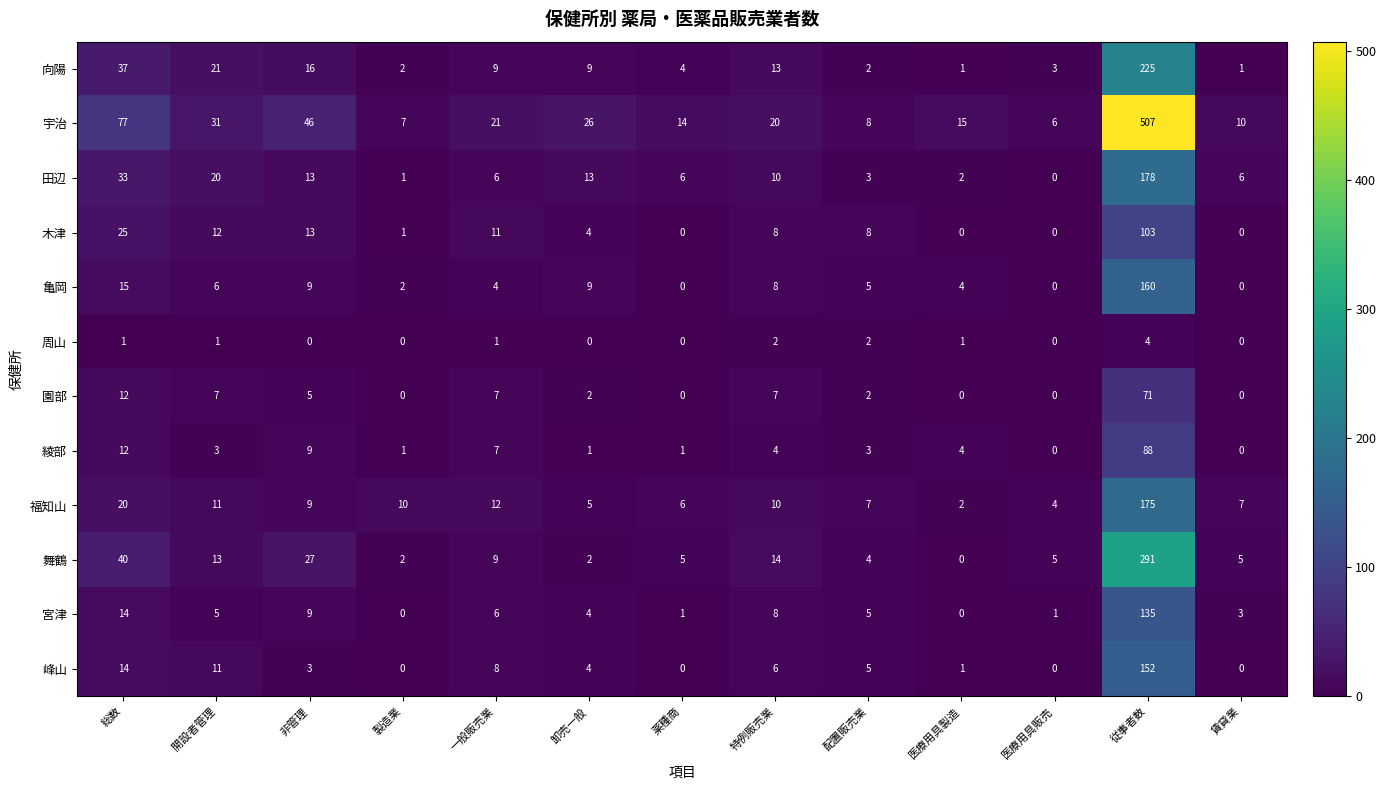

True or false: 綾部 has a value of 2 at 製造業.

False